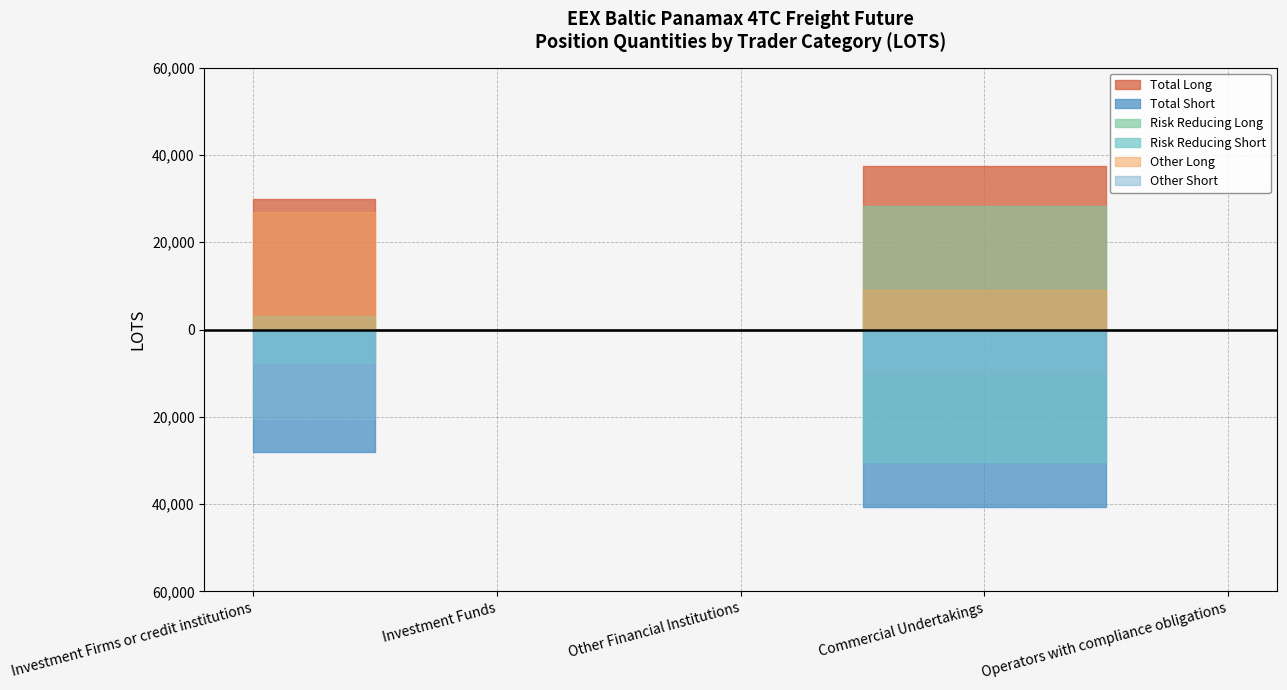

Which series has the widest spread of values?

Risk Reducing Short